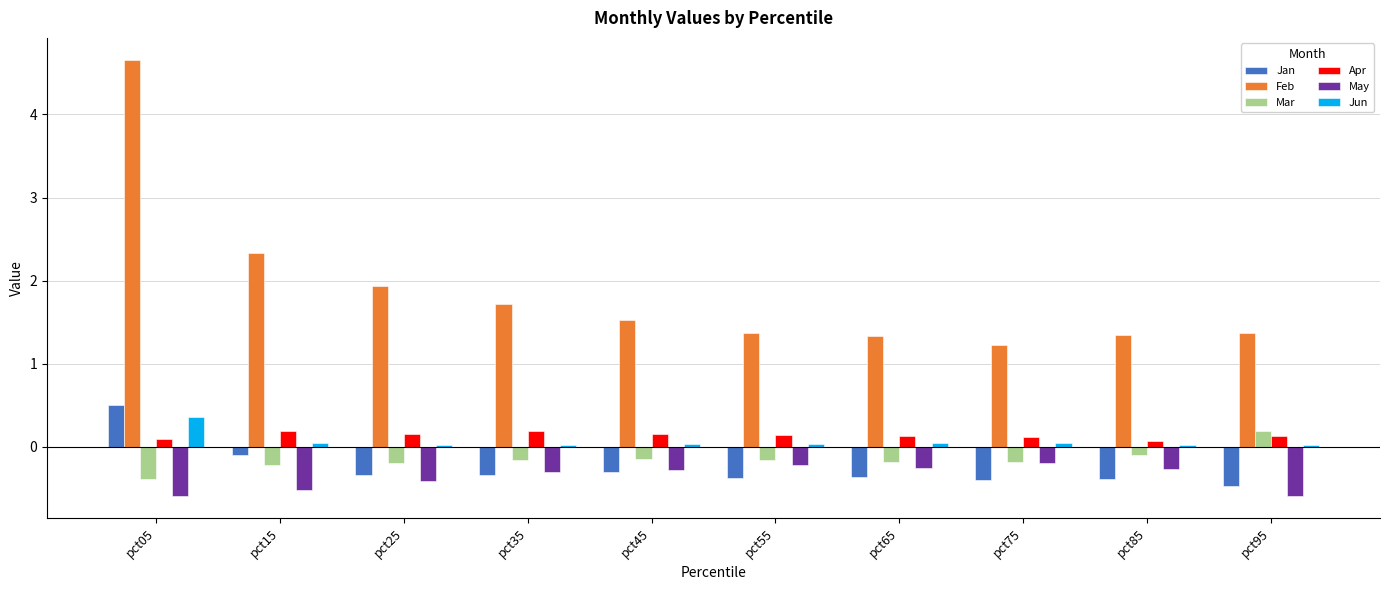

What is the average value of the Apr series?

0.1